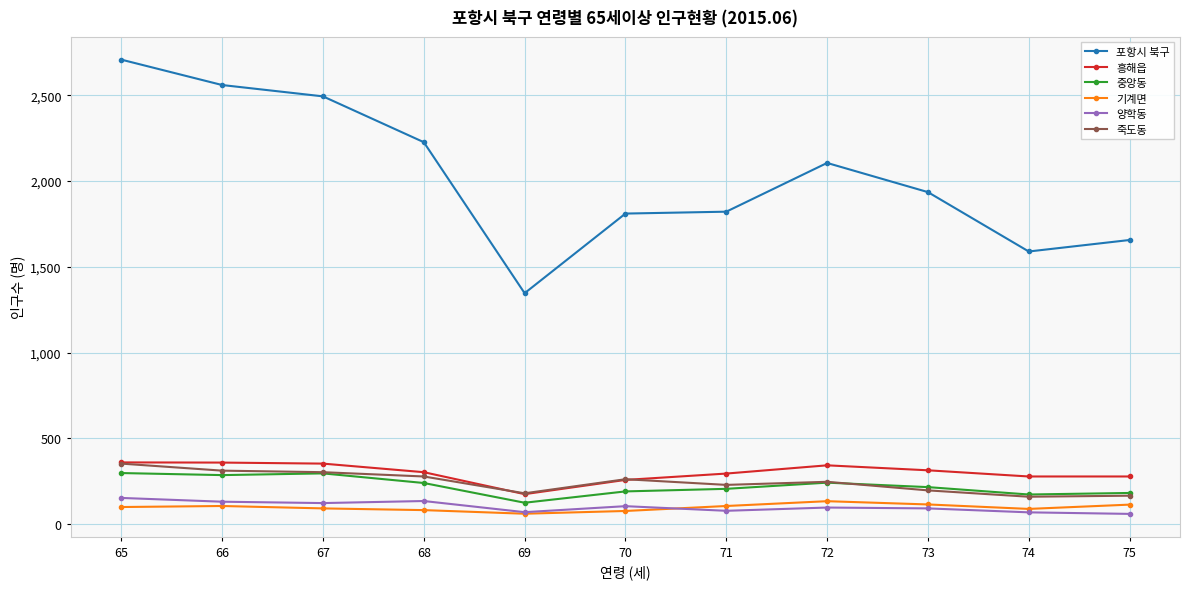

True or false: 흥해읍 and 양학동 cross at least once.

False